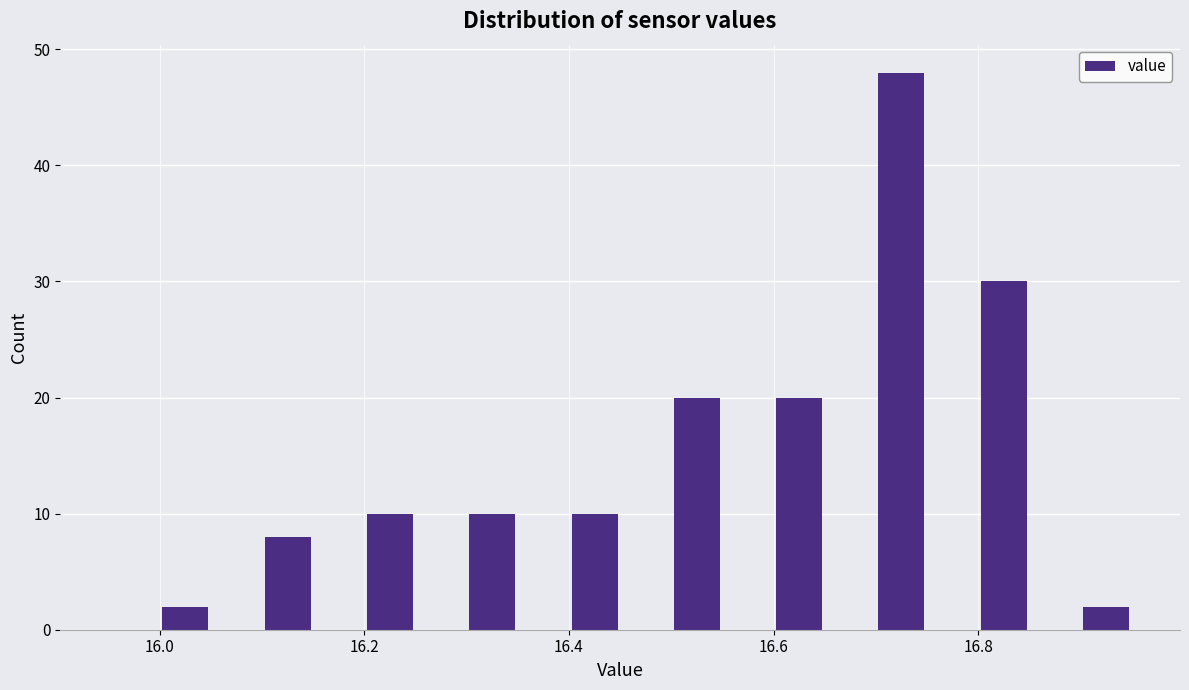

Read against the x-axis, roughly where is the centre of the tallest bar?

16.72